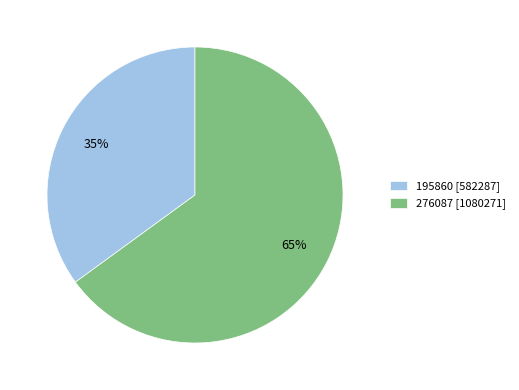

Between 276087 [1080271] and 195860 [582287], which is larger?

276087 [1080271]